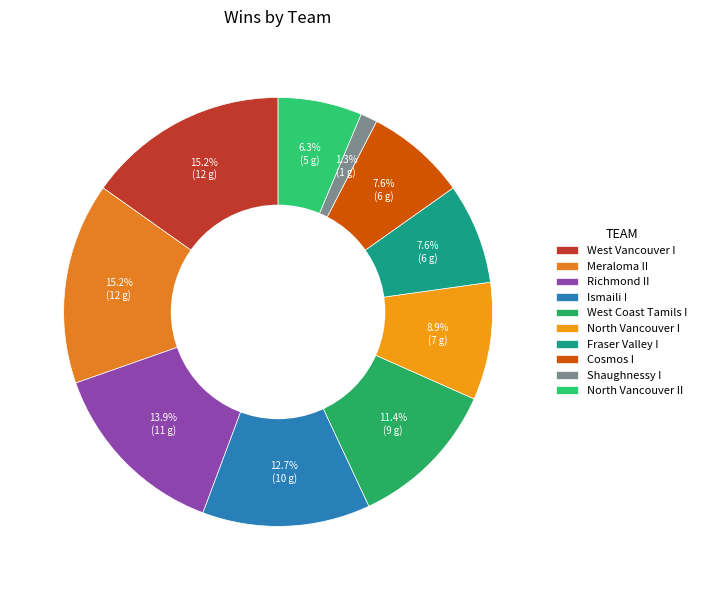

Between West Coast Tamils I and Shaughnessy I, which is larger?

West Coast Tamils I